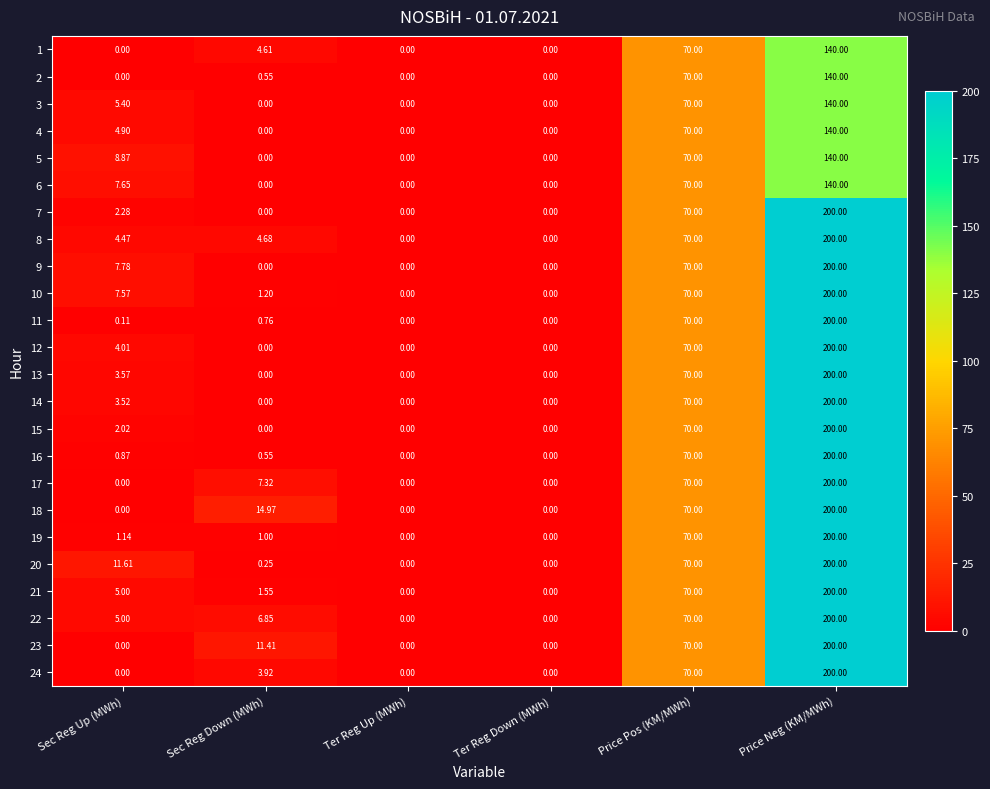

Which category has the highest value across all series?

Price Neg (KM/MWh)